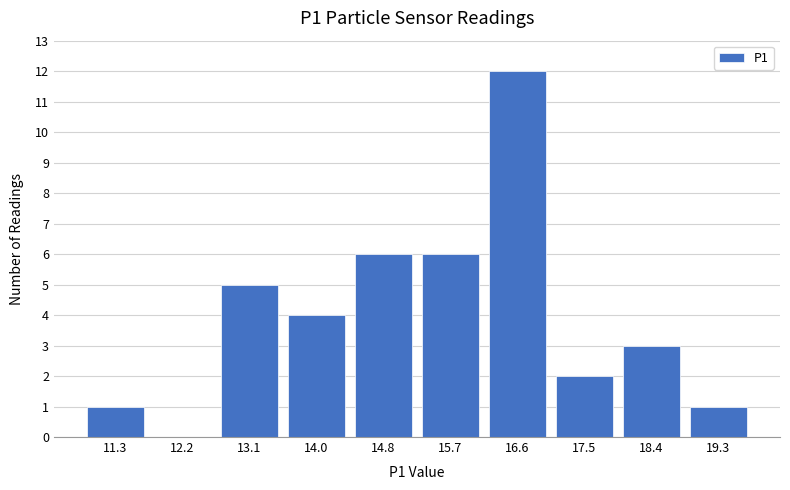

Over which range of the x-axis is the bar tallest?

16.2 to 17.1